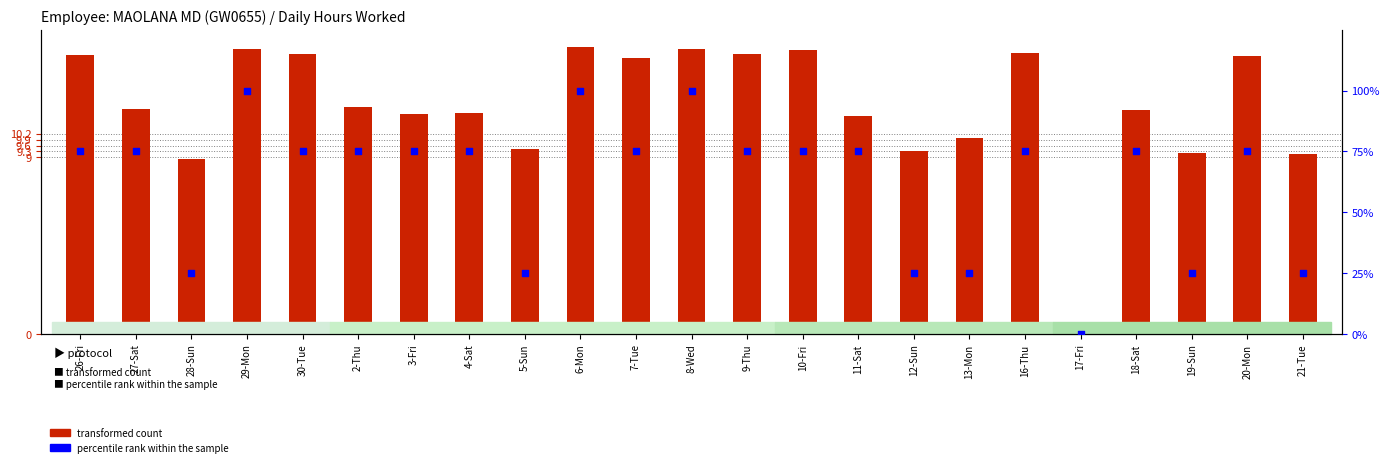

At which category is the sum across all series the highest?

6-Mon